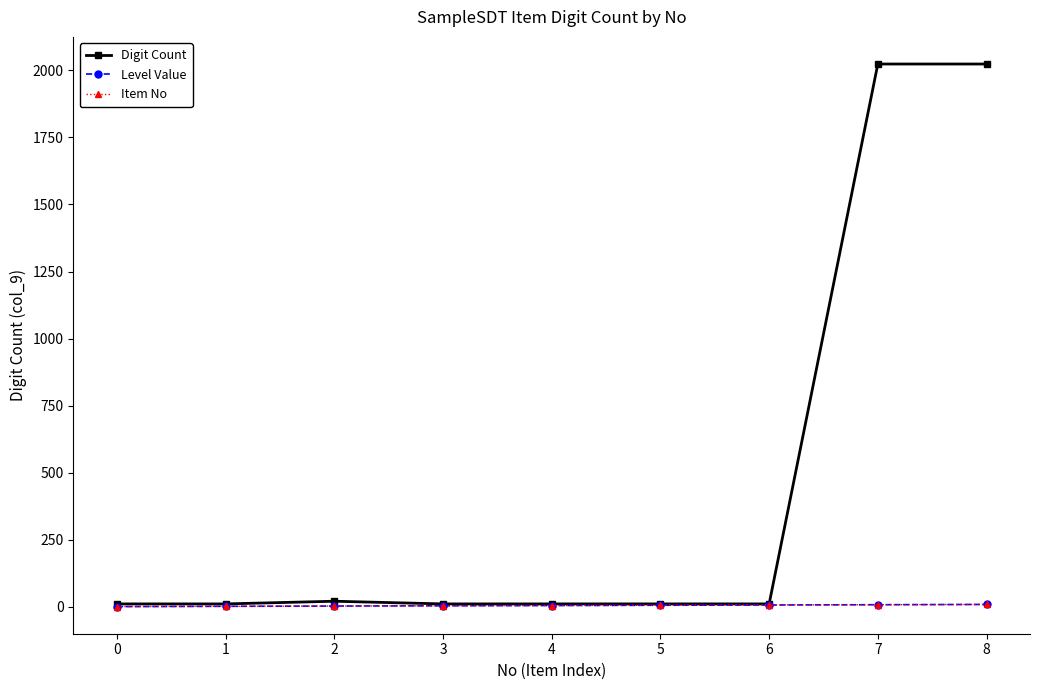

True or false: Item No has a value of 5 at 5.

True